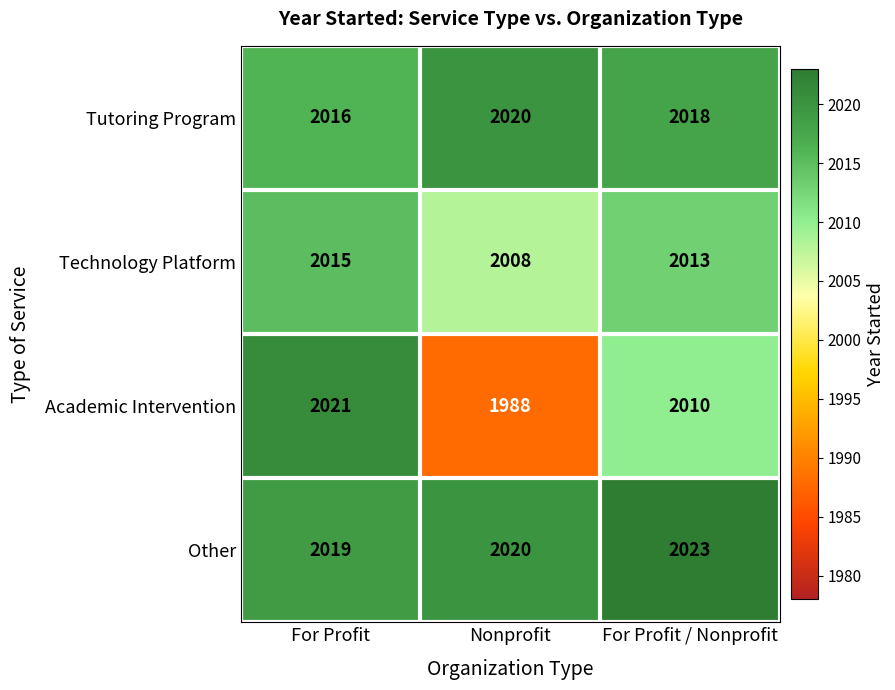

Which series has the largest total across all categories?

Other